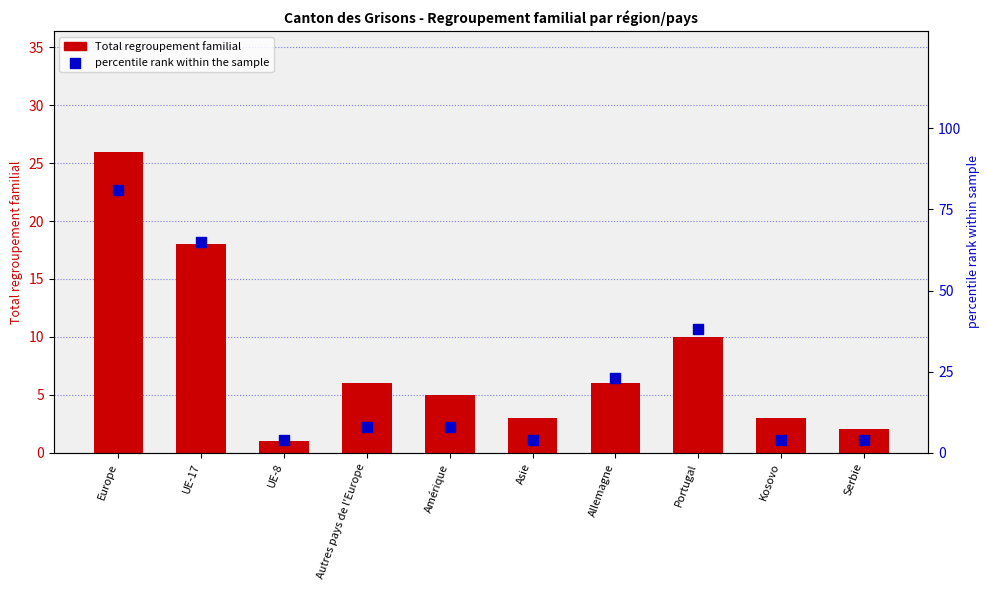

Which series has the largest total across all categories?

percentile rank within the sample